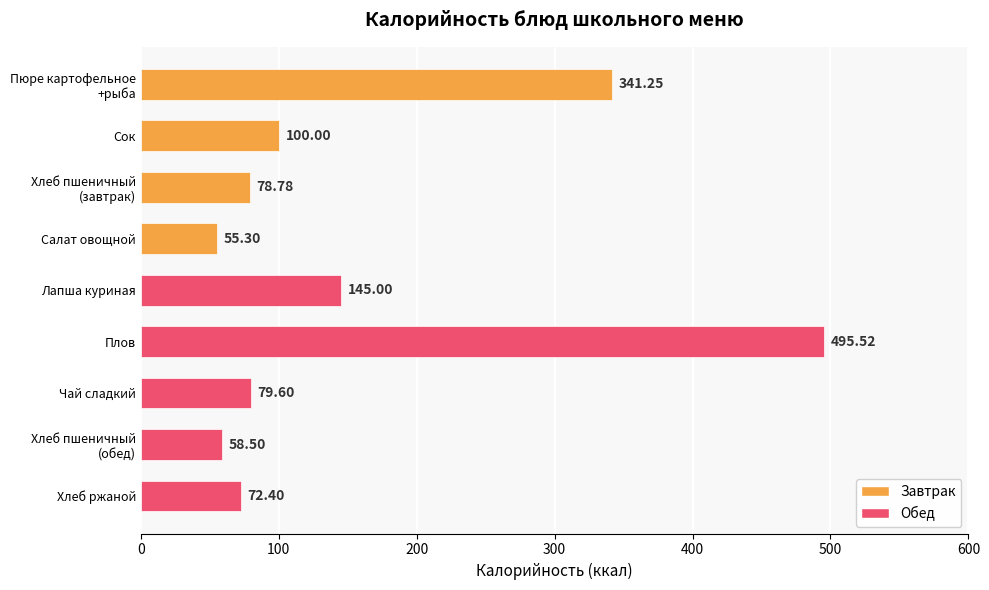

Rank the categories by value from lowest to highest.

Салат овощной, Хлеб пшеничный
(обед), Хлеб ржаной, Хлеб пшеничный
(завтрак), Чай сладкий, Сок, Лапша куриная, Пюре картофельное
+рыба, Плов